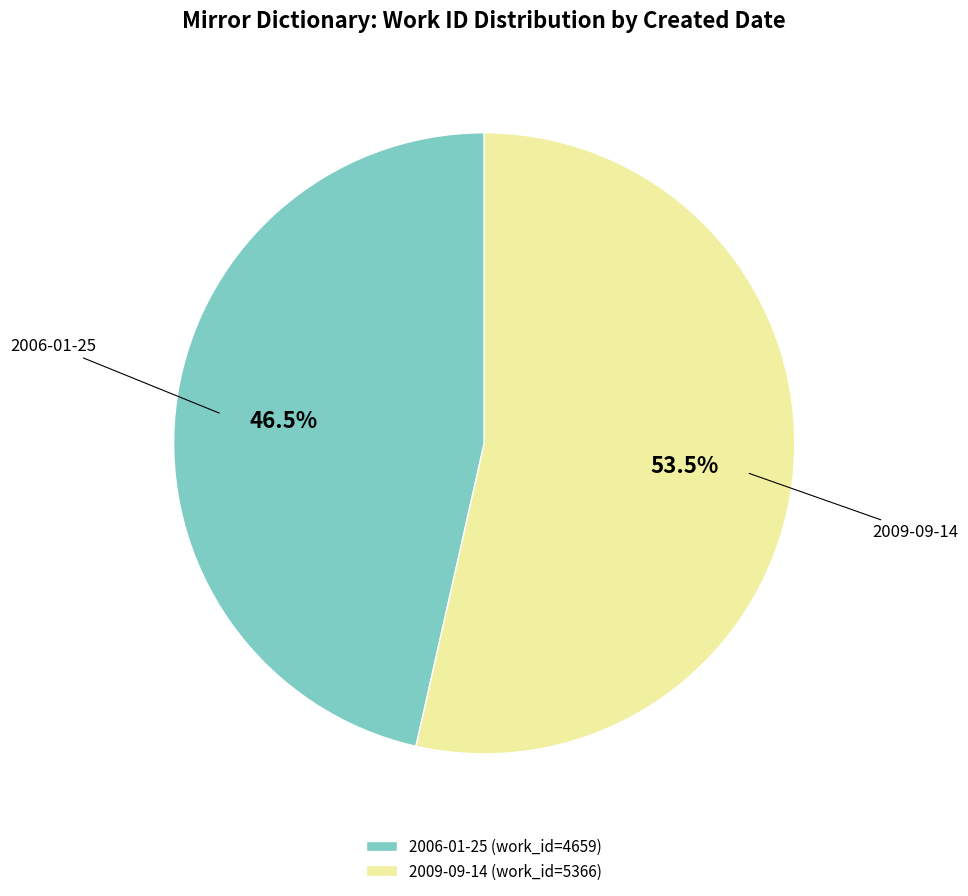

Is there a majority slice in this chart?

Yes